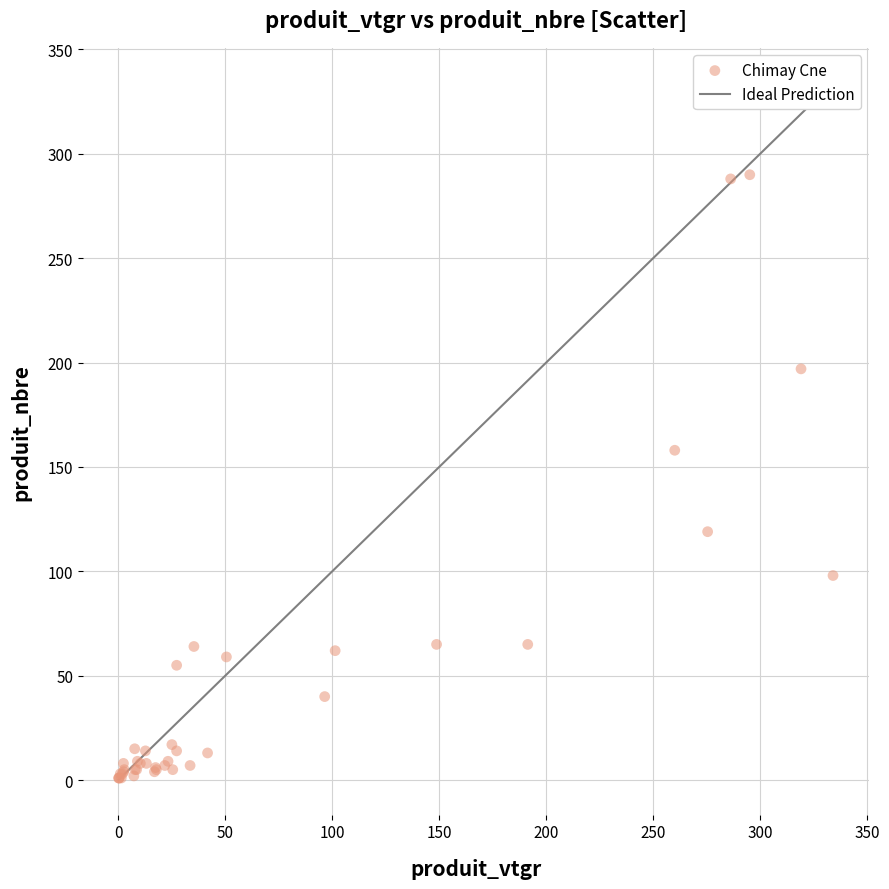

What Y value in the scatter plot is closest to 145?

158